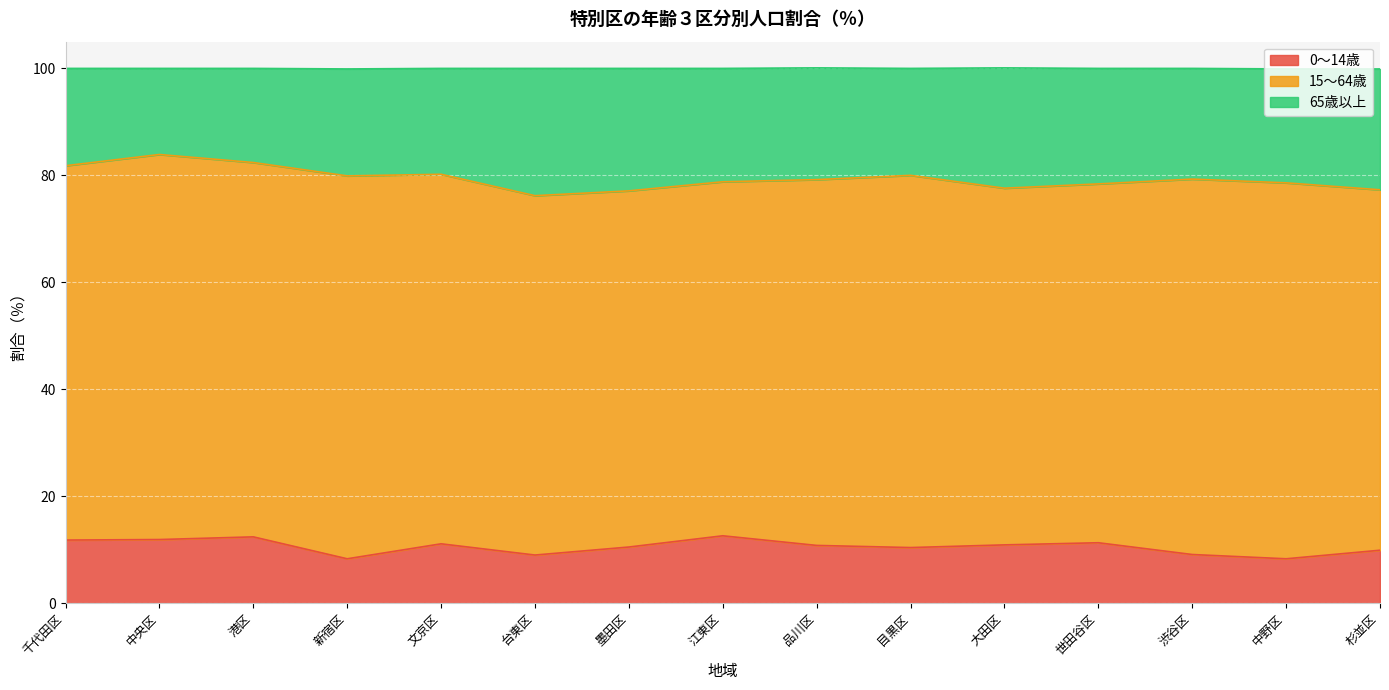

Does the chart display data point markers on the line(s)?

No